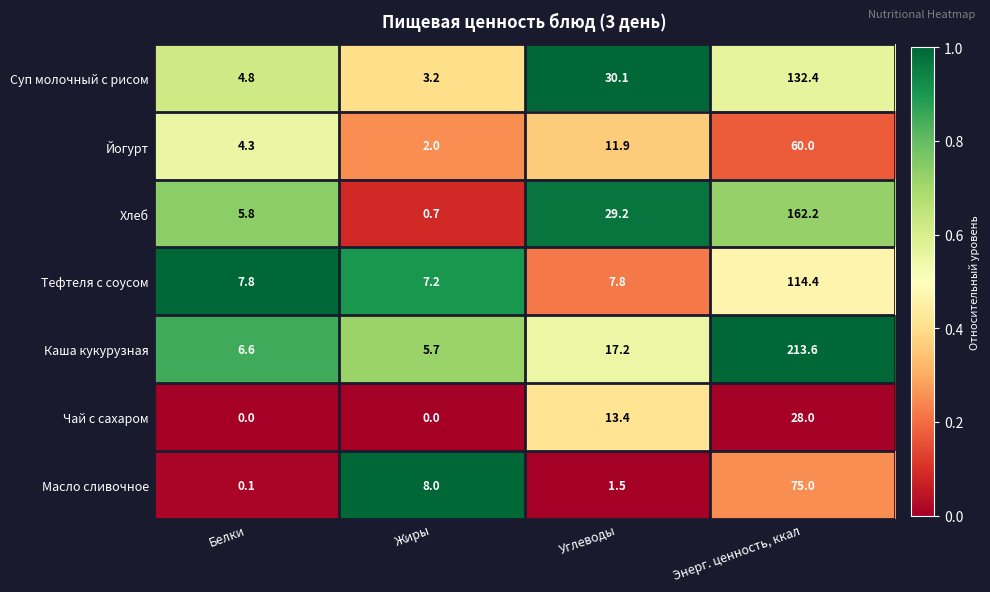

The value of Чай с сахаром at Белки is 19.5. True or false?

False